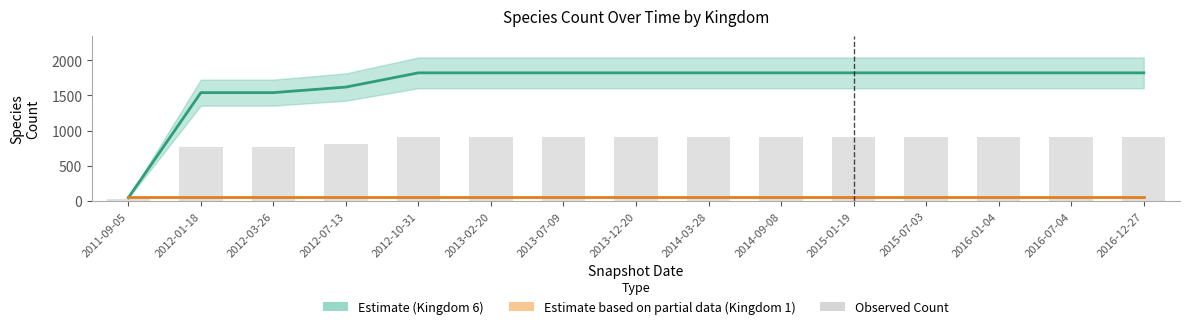

At which label does Observed Count reach its peak?

2012-10-31